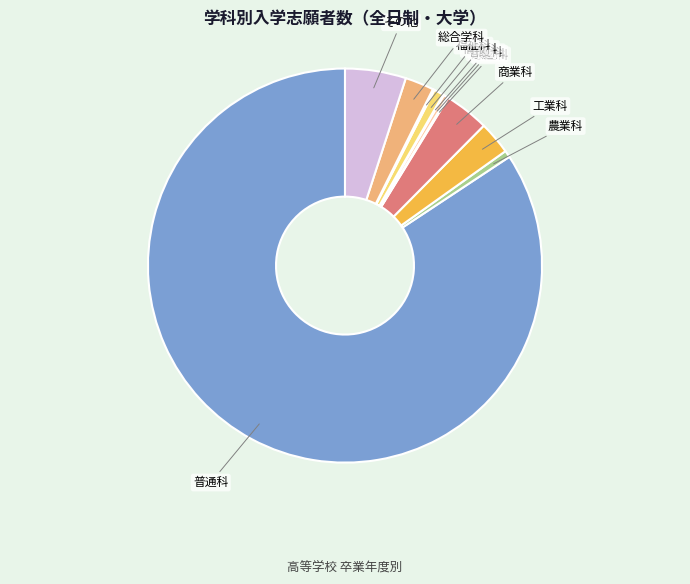

Which slice is the largest?

普通科